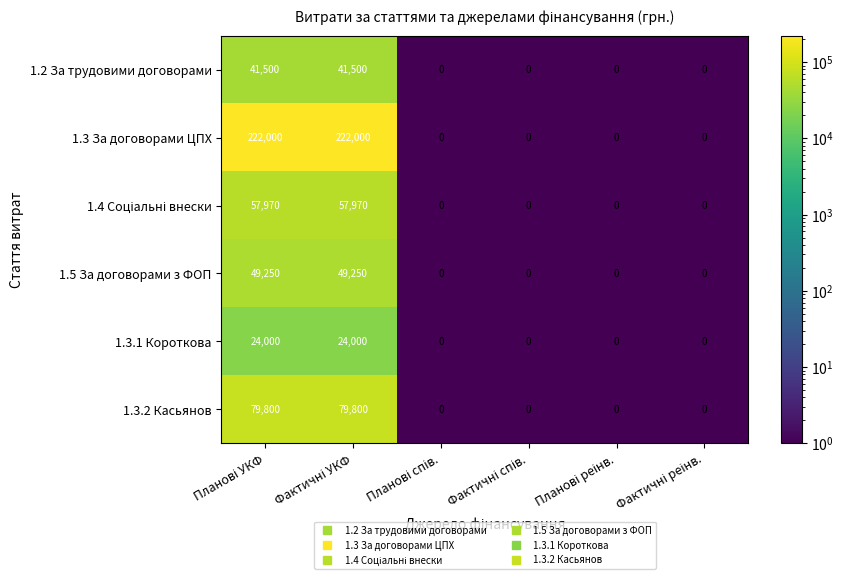

What is the difference between the maximum and minimum values in the 1.5 За договорами з ФОП series?

49250